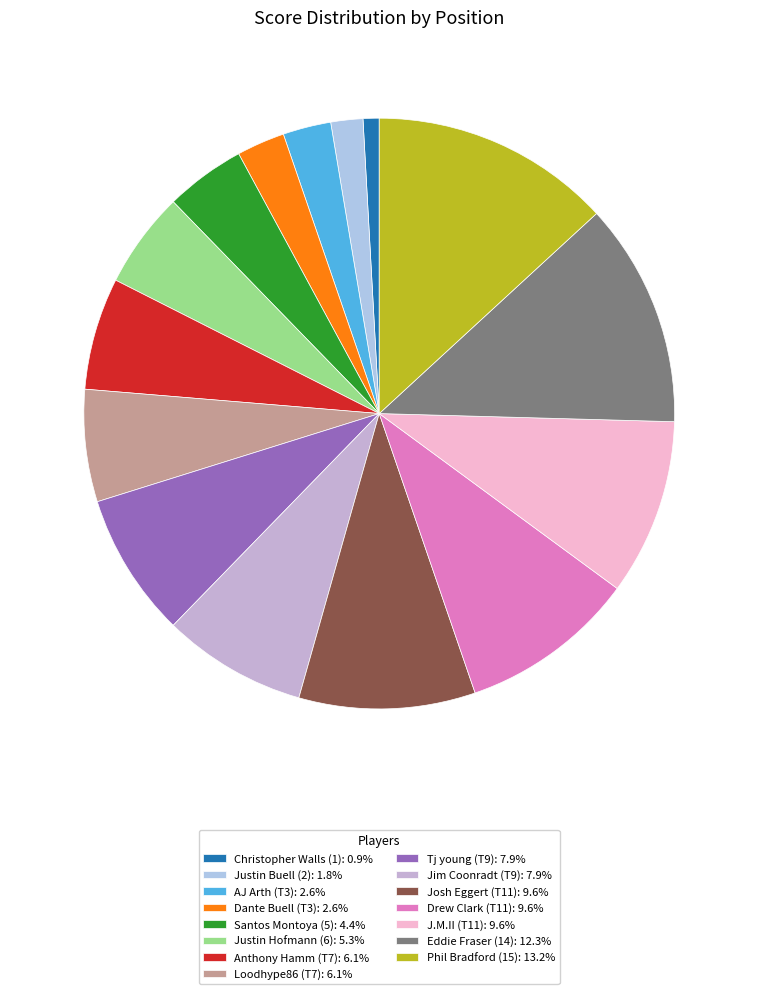

The Josh Eggert (T11) slice represents 24% of the pie. True or false?

False